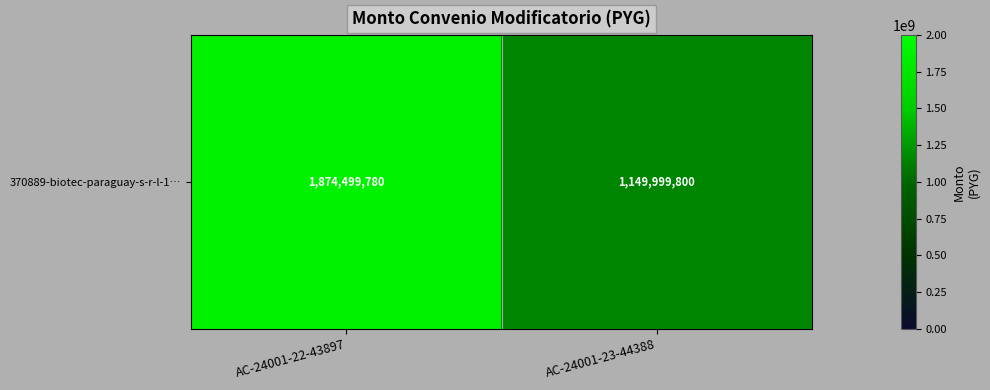

Reading left to right, transcribe all the data shown in this chart.

AC-24001-22-43897=1874499780	AC-24001-23-44388=1149999800